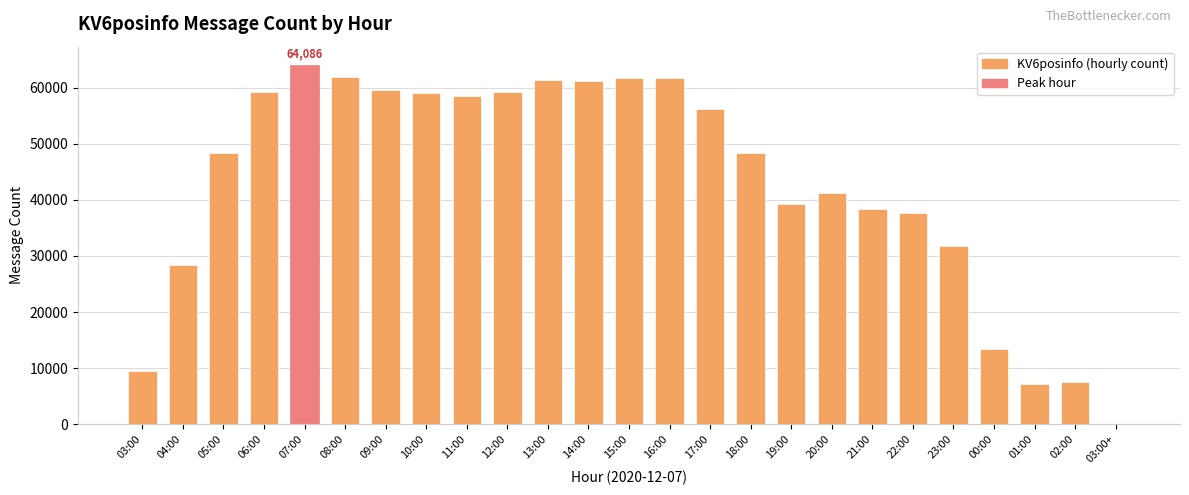

What is the ratio of the value at 05:00 to the value at 14:00?

0.8